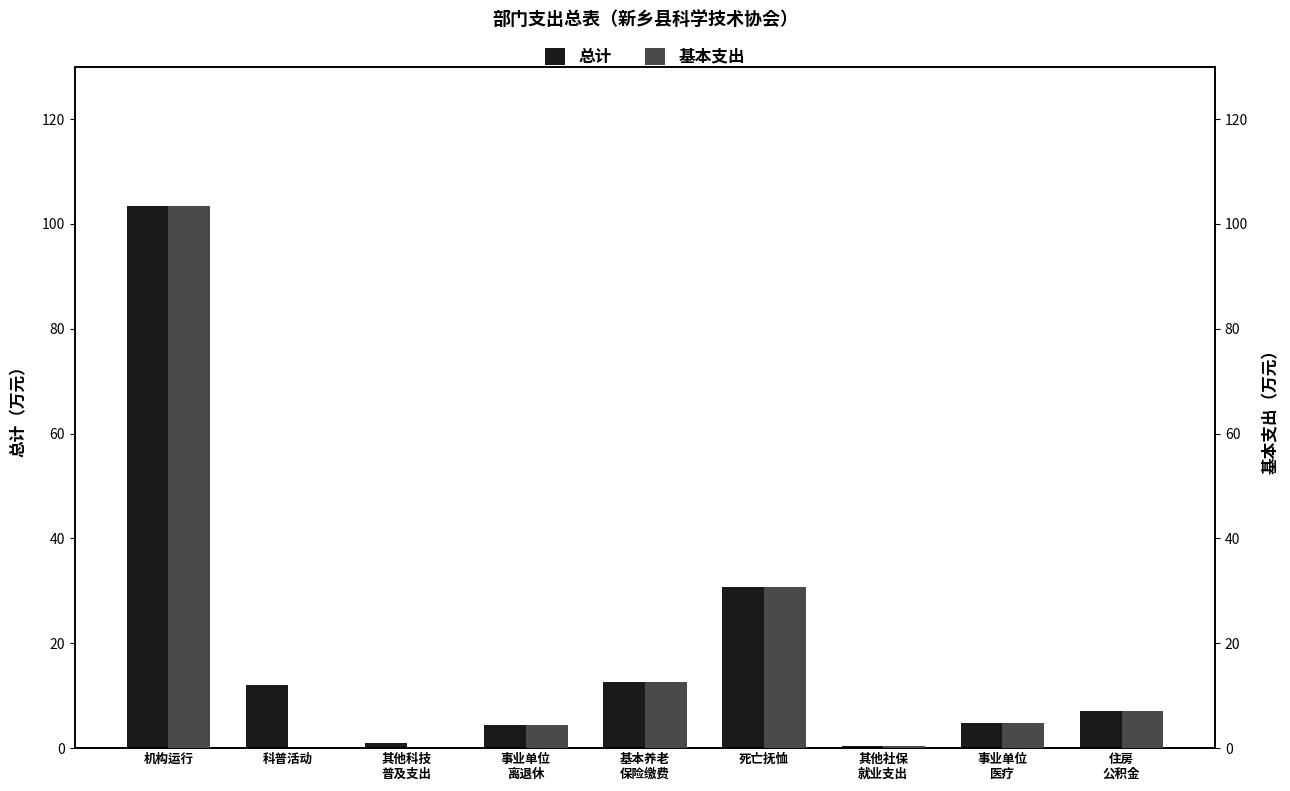

Rank the series by their average value, from lowest to highest.

基本支出, 总计